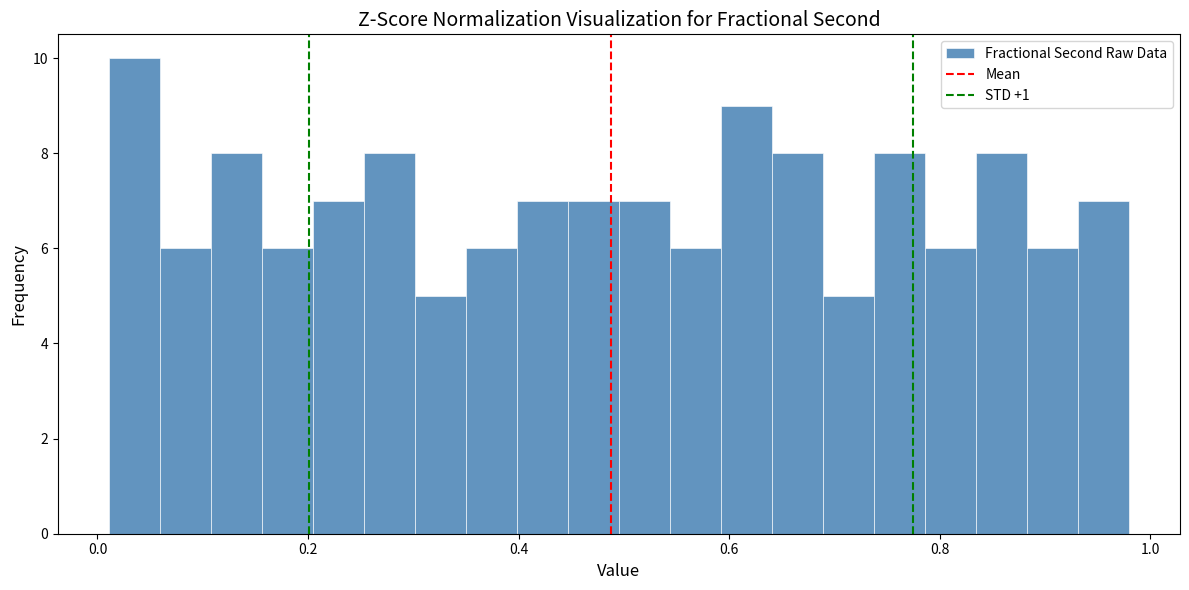

Around what value on the x-axis is the tallest bar? Give the approximate position of its centre, as read against the axis.

0.04